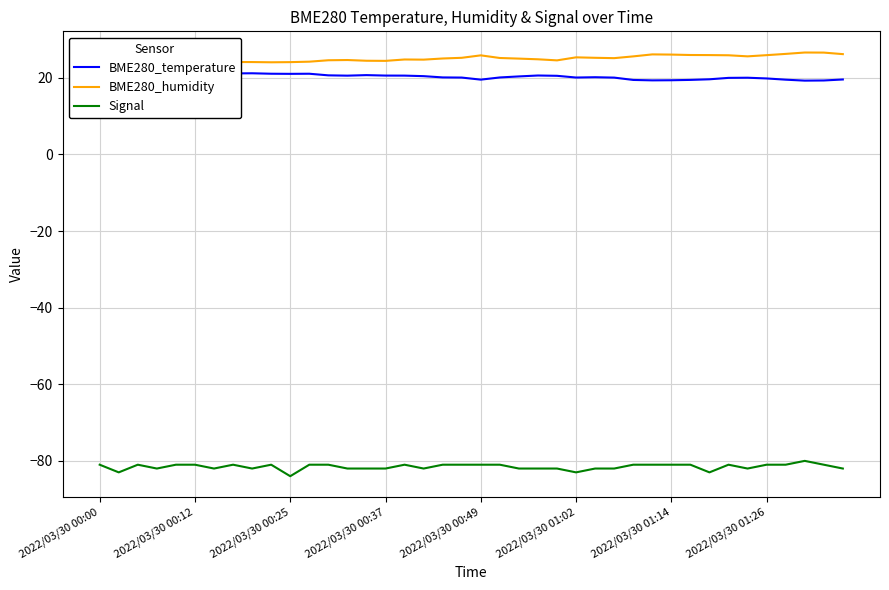

Is this an area chart (filled region under the line)?

No